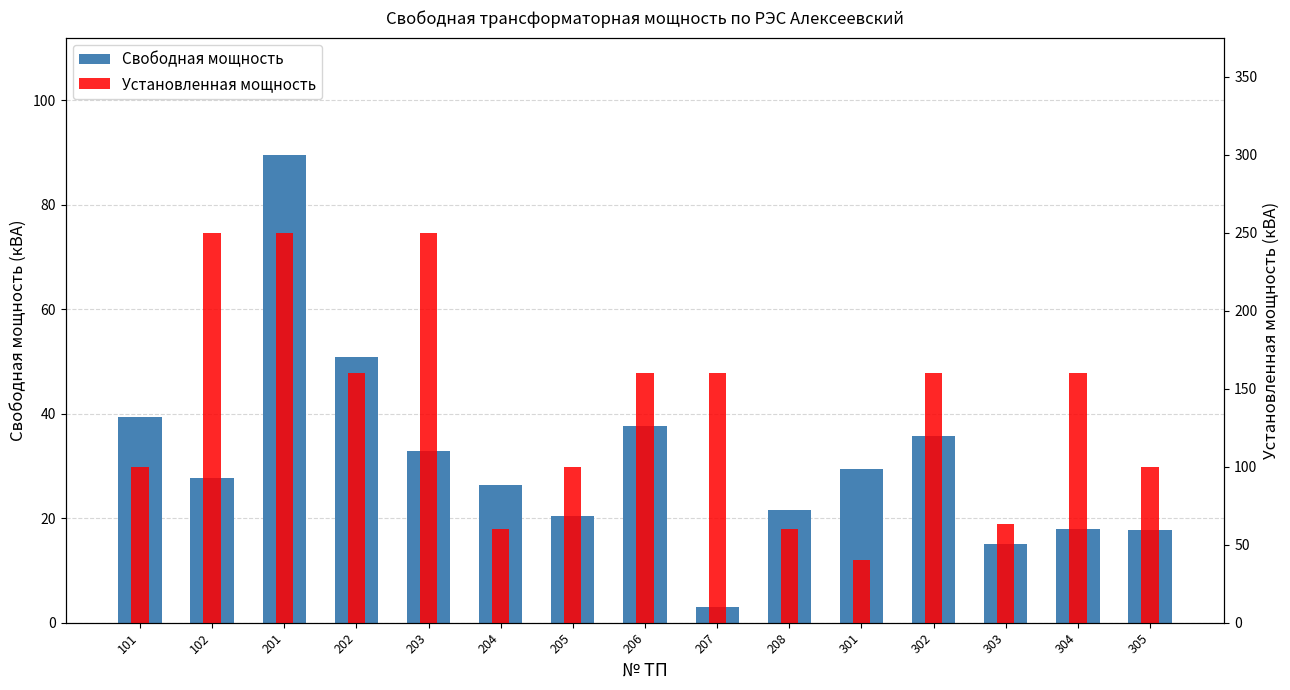

True or false: Свободная мощность has a value of 37.7 at 206.

True